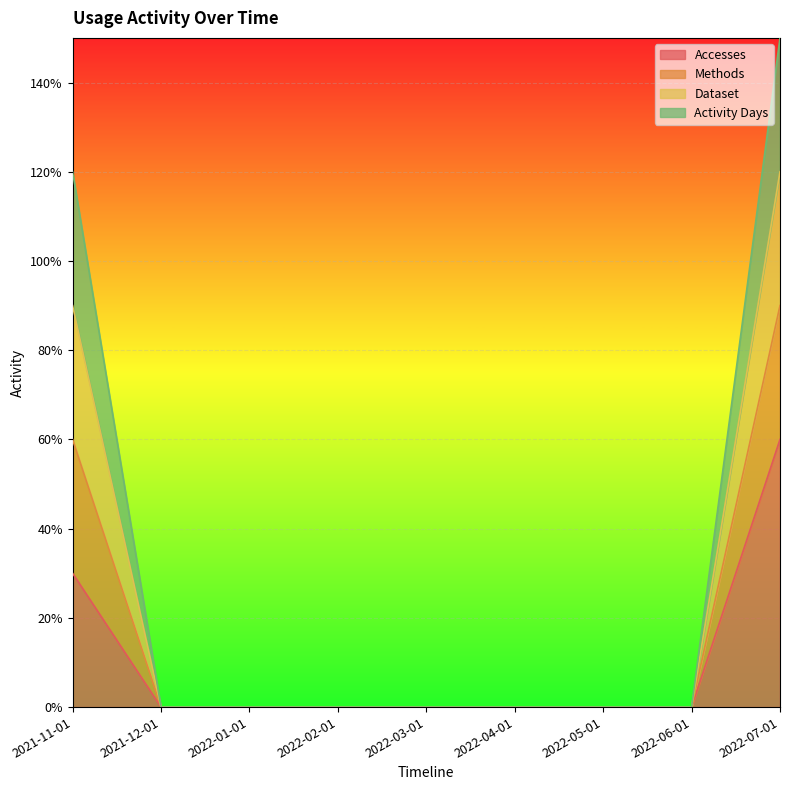

Does the chart display data point markers on the line(s)?

No